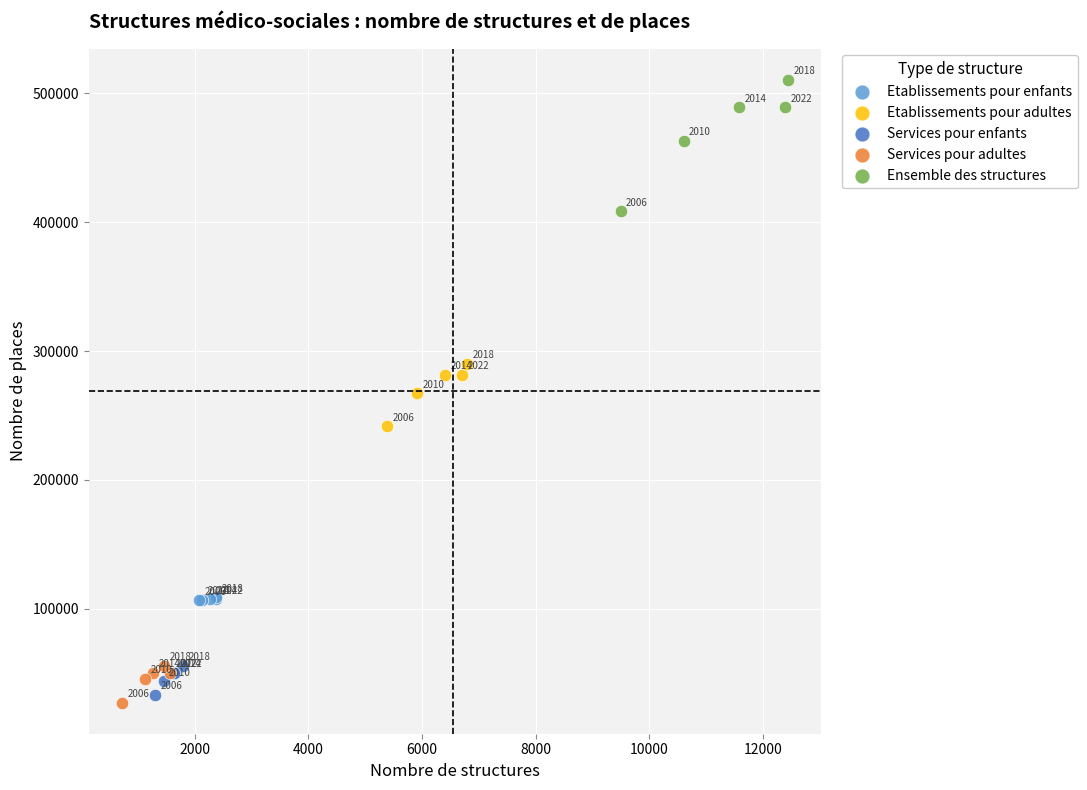

Which series has the largest Y range (max minus min)?

Ensemble des structures